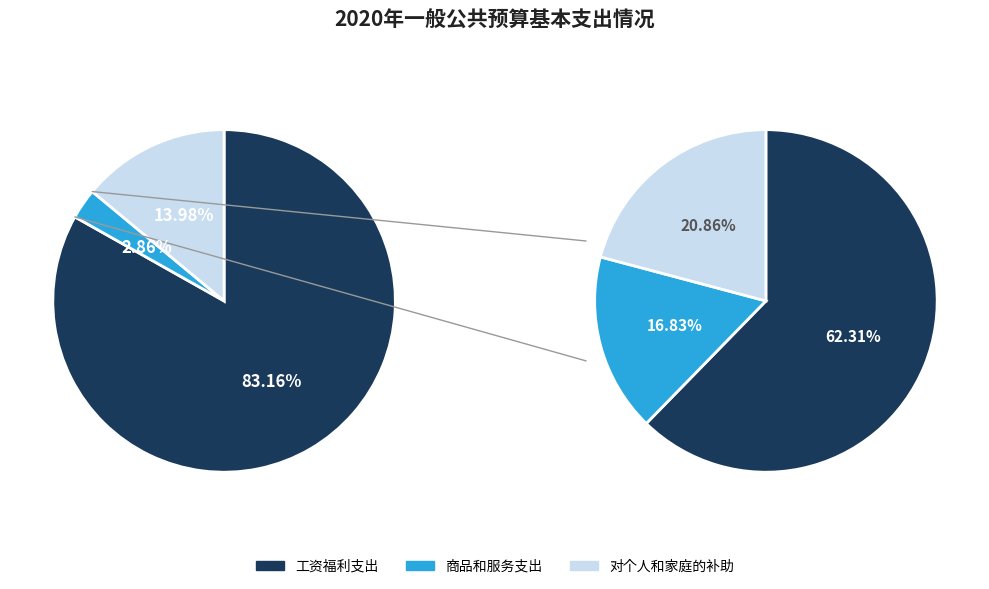

Rank the categories by value from highest to lowest.

工资福利支出, 对个人和家庭的补助, 商品和服务支出